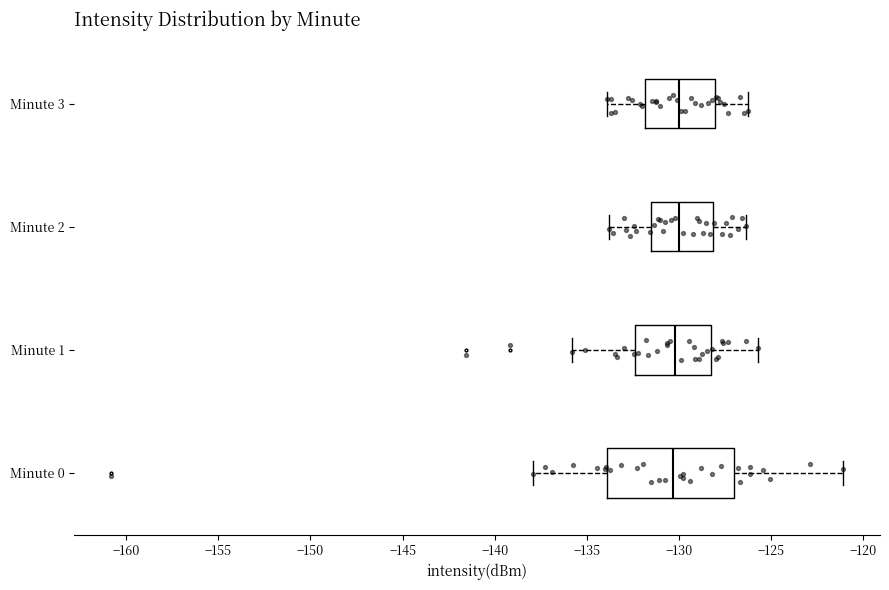

Where does the left whisker of the box for Minute 0 end on the x-axis? The values are not printed on the chart, so give them approximately, as read against the axis.

-138.0